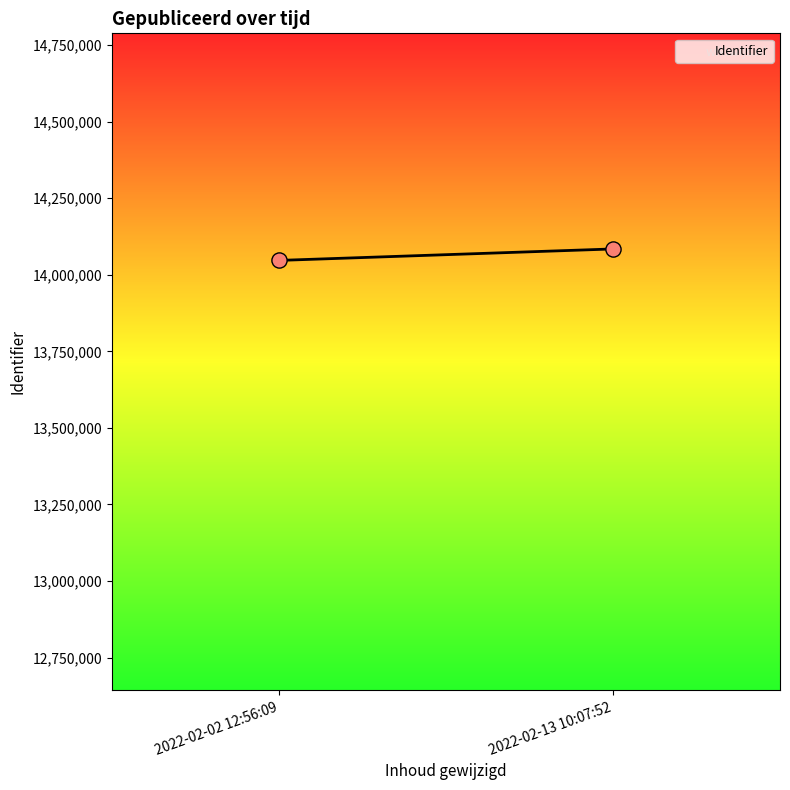

What is the range of Y values (max minus min)?

37488